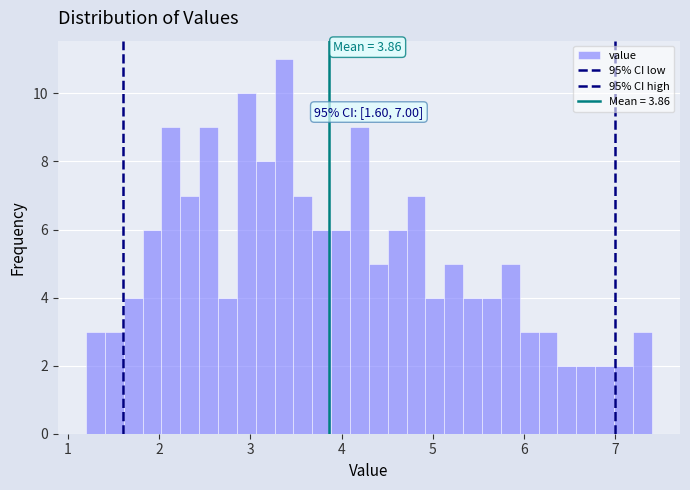

Read against the x-axis, roughly where is the centre of the tallest bar?

3.4